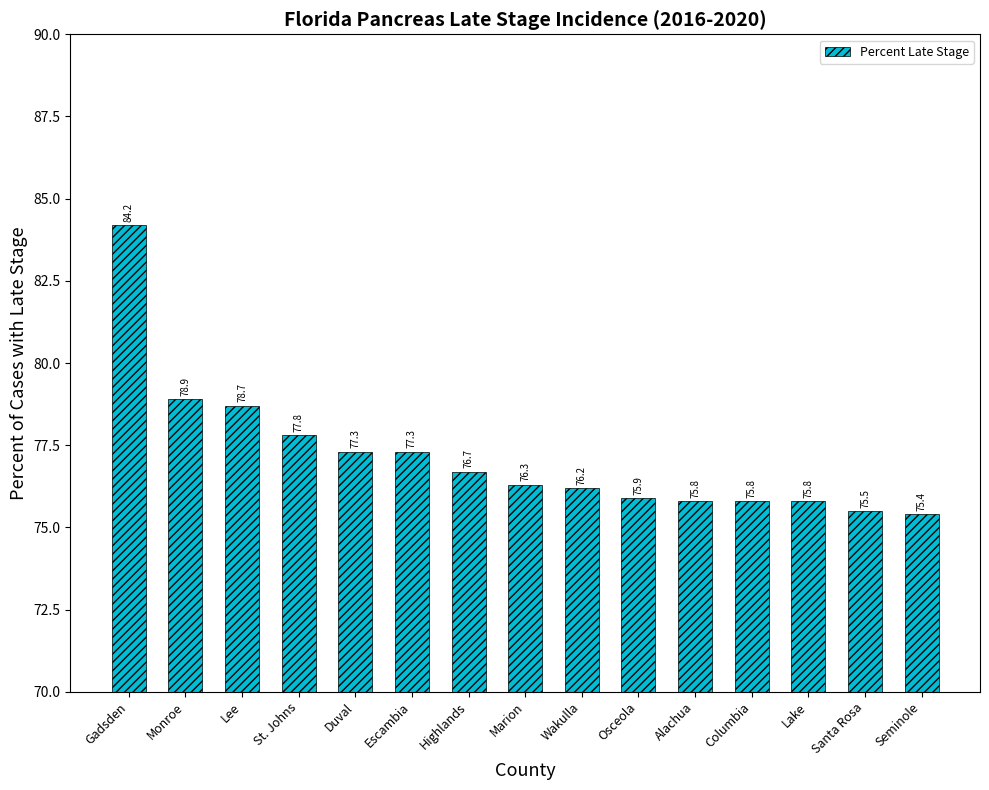

At which category does the chart reach its minimum across all series?

Seminole